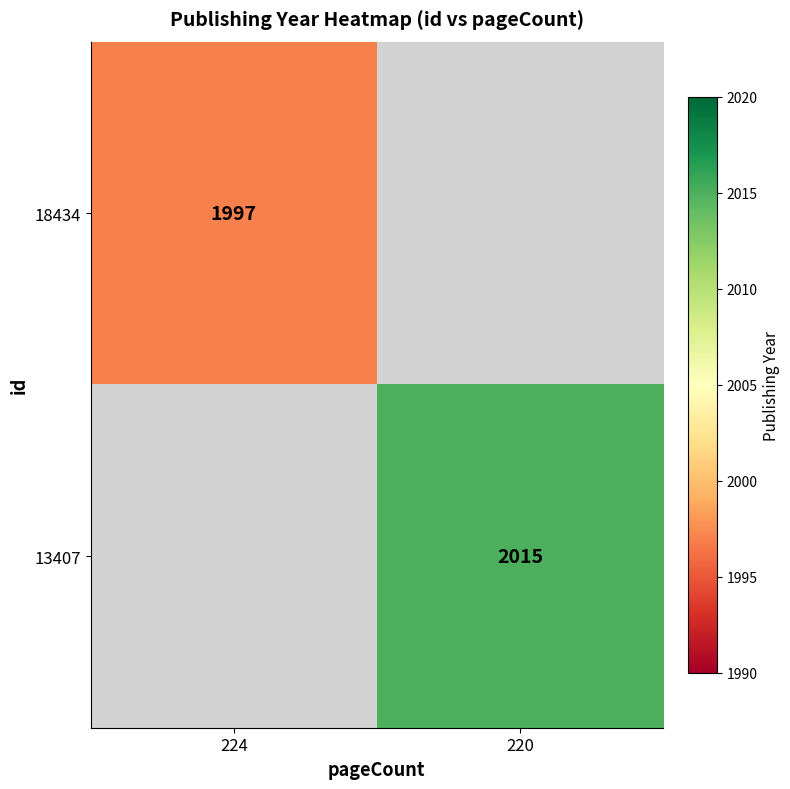

The 18434 series shows 1278 at 224. True or false?

False